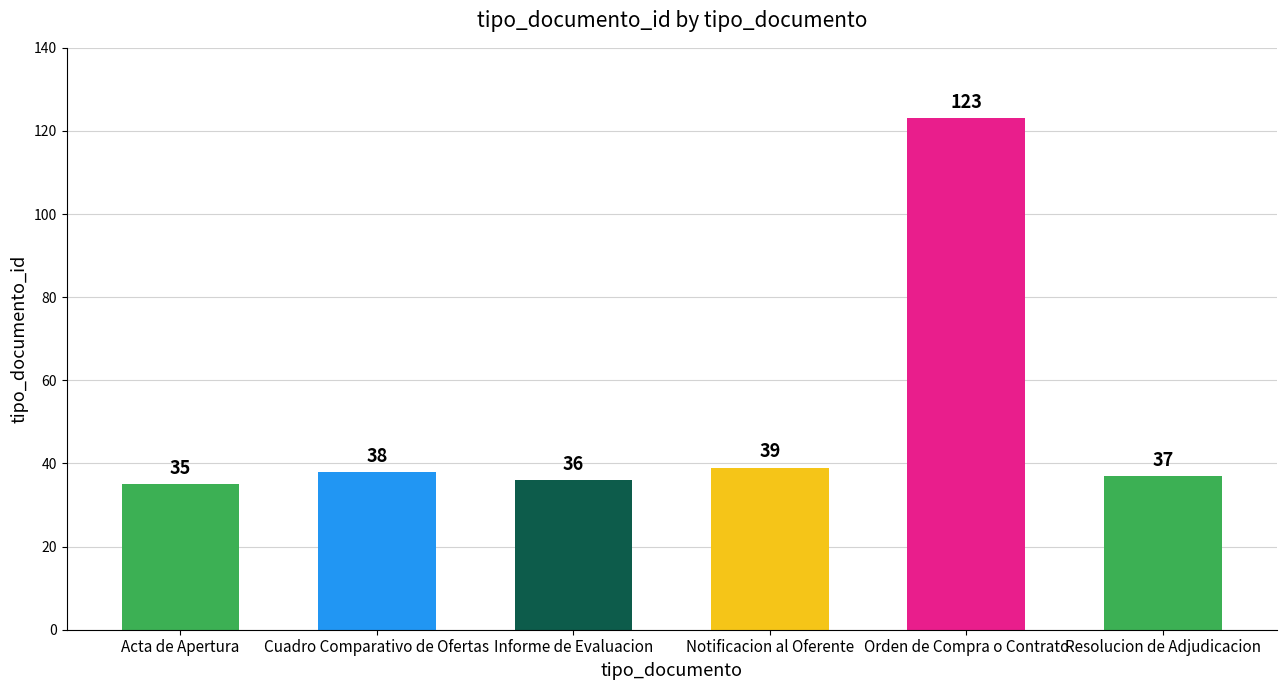

Reading left to right, transcribe all the data shown in this chart.

35	38	36	39	123	37